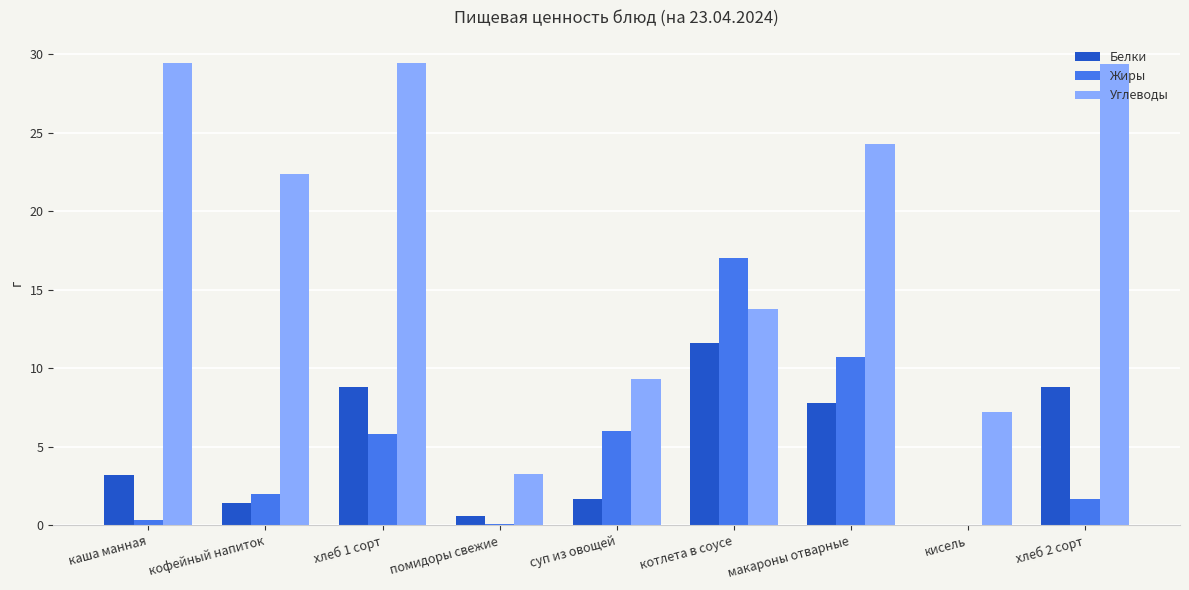

Is the value of Углеводы at хлеб 1 сорт greater than the value of Белки at макароны отварные?

Yes